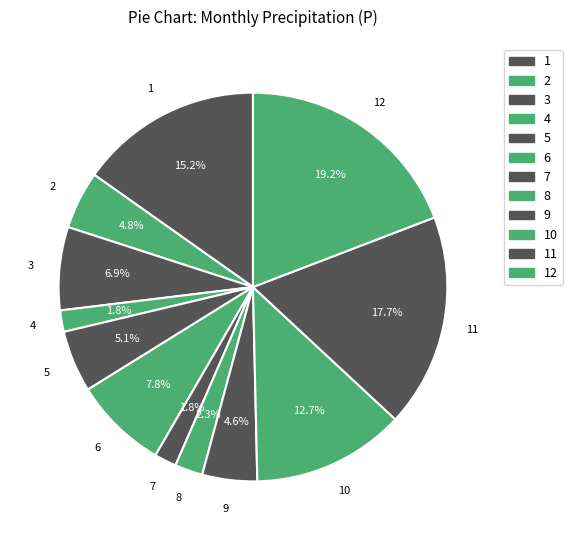

What is the ratio of the value at 5 to the value at 10?

0.4